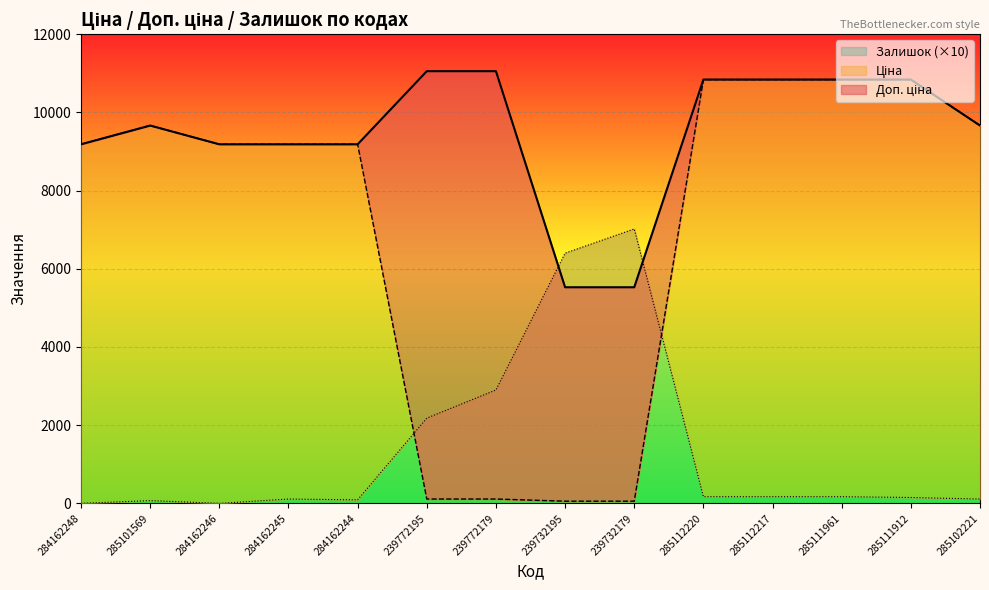

What is the value of the Залишок point at the 4th from the left?

110.0